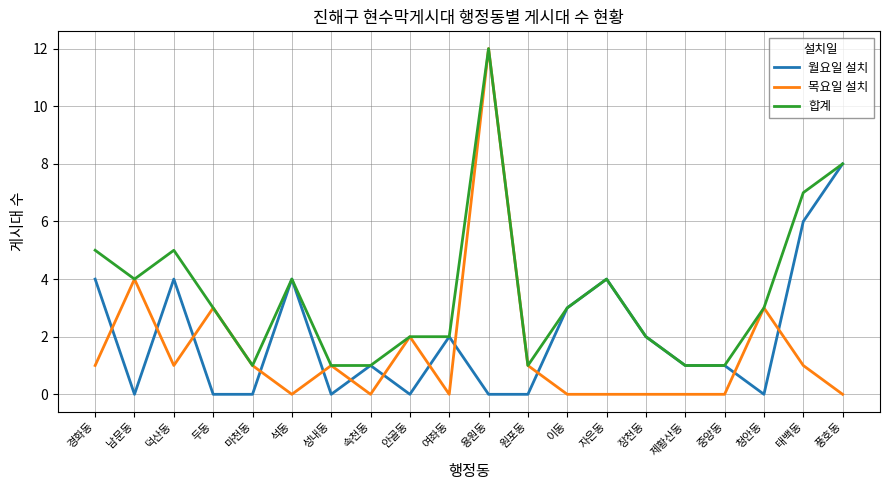

Which series has the largest total across all categories?

합계